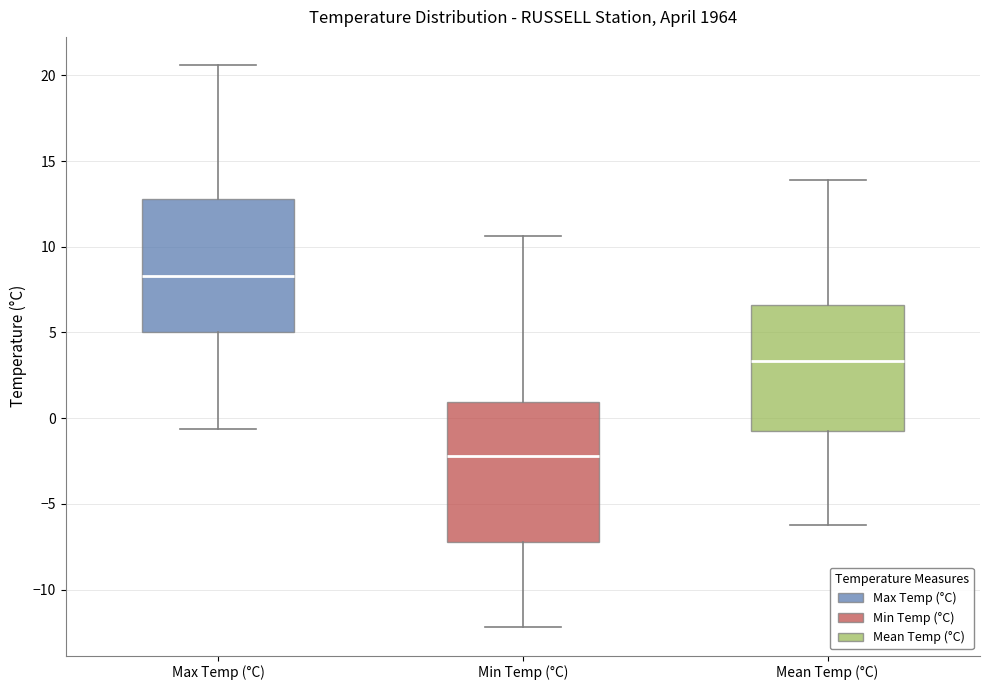

Reading left to right, transcribe this box plot: for each box, give where its median line is, the range the box spans, and where its two whiskers end, as read against the y-axis. The values are not printed on the chart, so give them approximately, as read against the axis.

Max Temp (°C): median 8.5, box 5.0 to 13.0, whiskers -0.5 to 20.5
Min Temp (°C): median -2.0, box -7.0 to 1.0, whiskers -12.0 to 10.5
Mean Temp (°C): median 3.5, box -0.5 to 6.5, whiskers -6.0 to 14.0